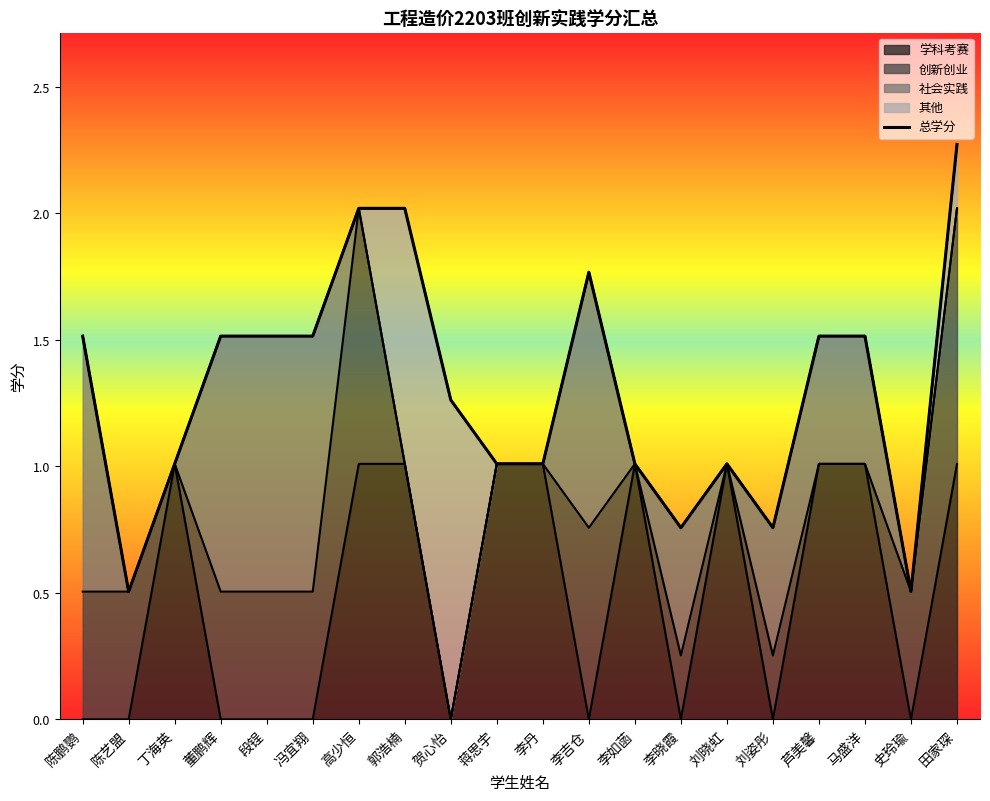

True or false: the data has more than 2 interior local peaks.

False